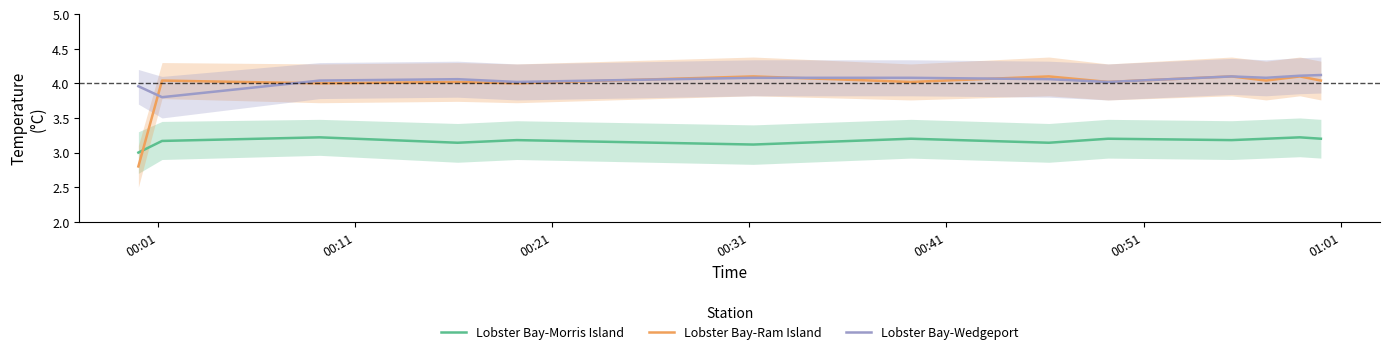

True or false: Lobster Bay-Morris Island and Lobster Bay-Wedgeport intersect in this chart.

False